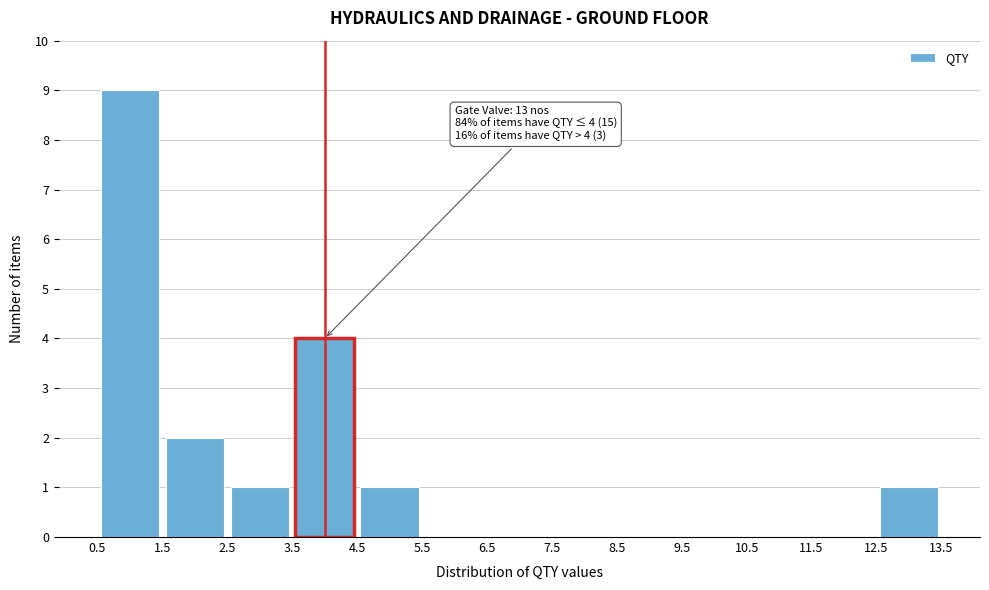

Over which range of the x-axis is the bar tallest?

0.5 to 1.5